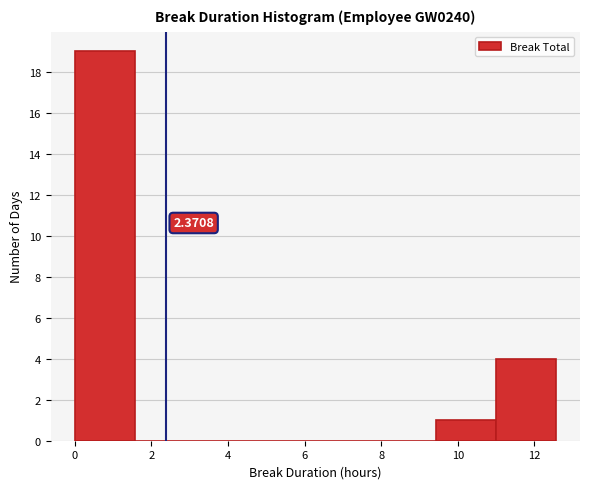

Which range on the x-axis has the tallest bar?

0.0 to 1.6